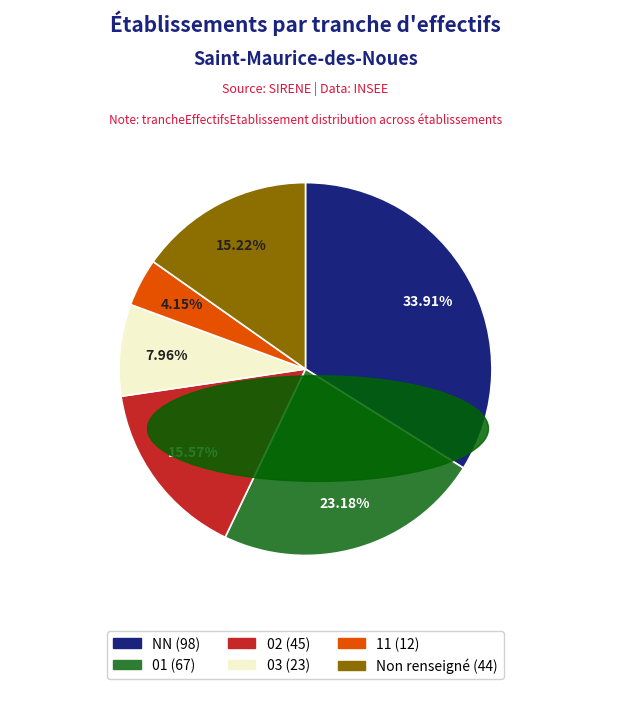

Is there a majority slice in this chart?

No